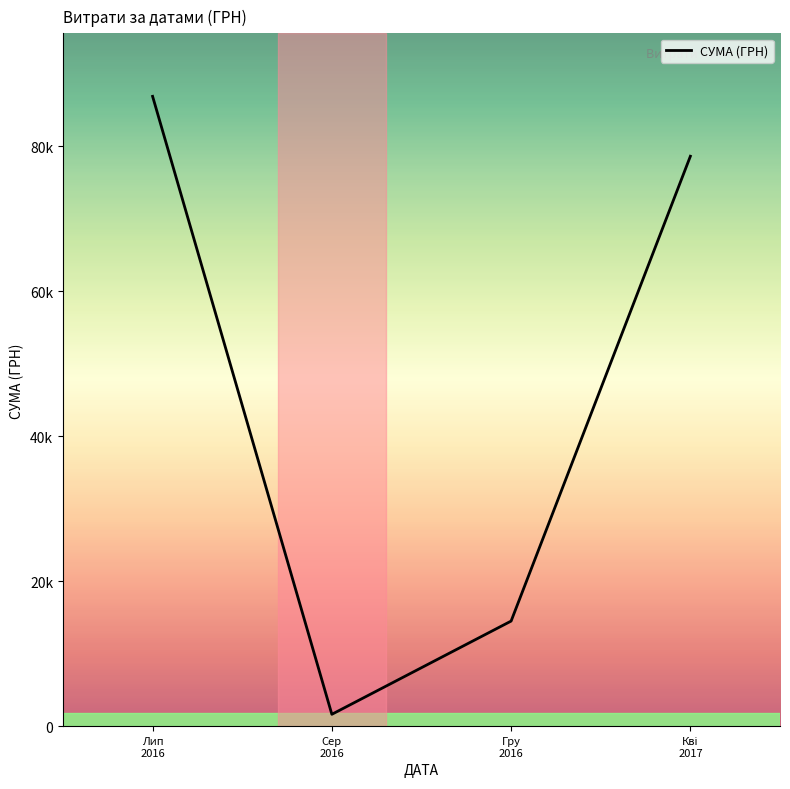

Where is the first local minimum?

Сер
2016